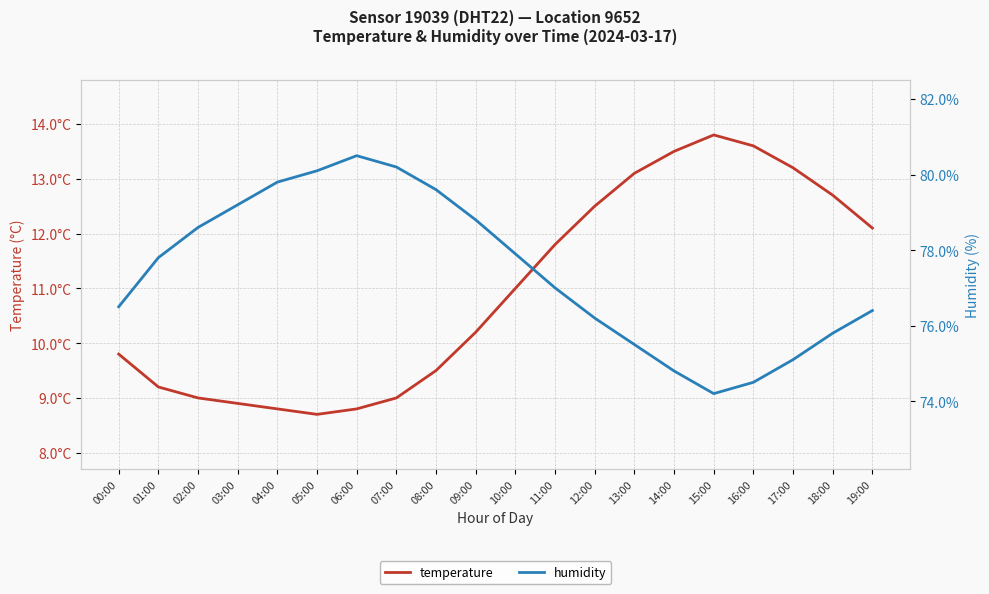

True or false: humidity has a value of 134.7 at 19:00.

False